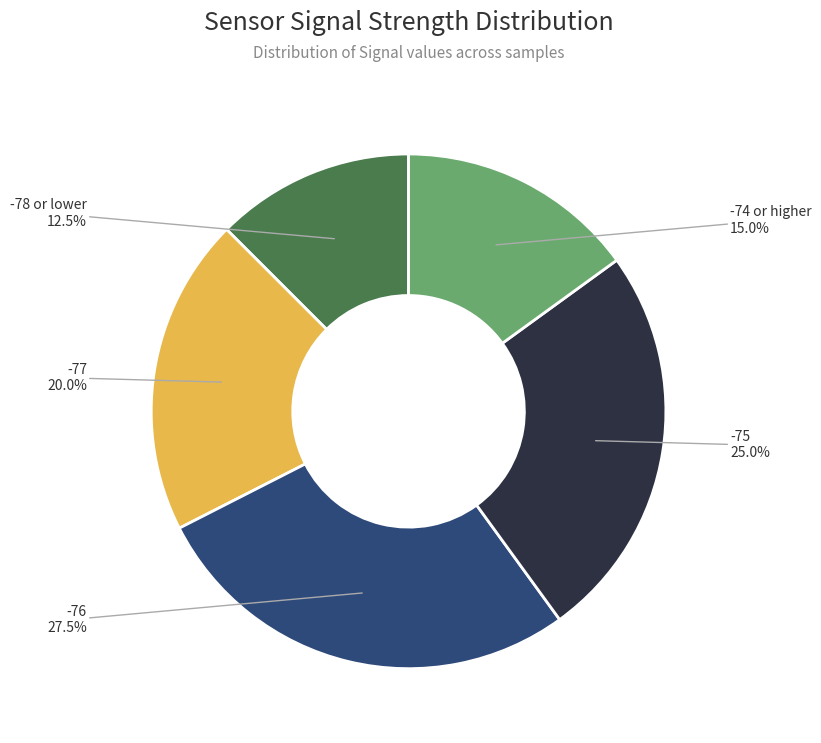

Is there any slice that represents more than half of the pie?

No